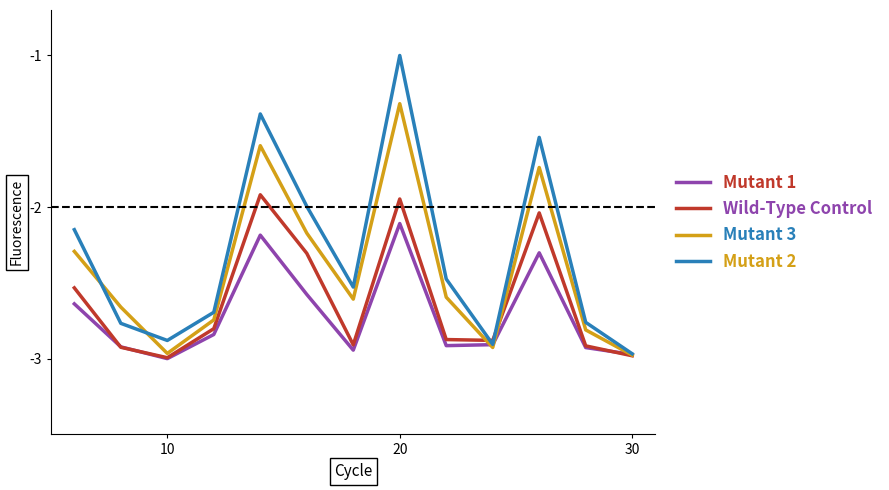

What is the maximum value shown in the chart?

-1.0